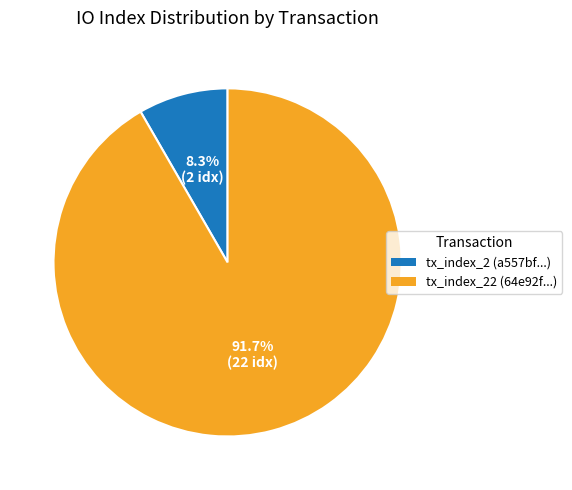

Is there any slice that represents more than half of the pie?

Yes